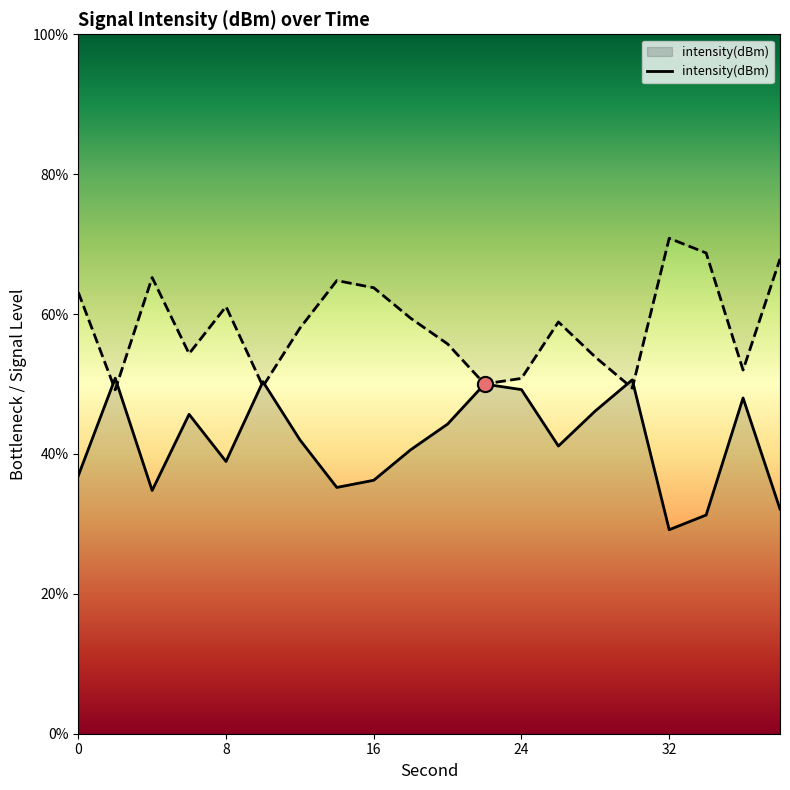

Approximately how many times larger is the value at 36 compared to 34?

1.5